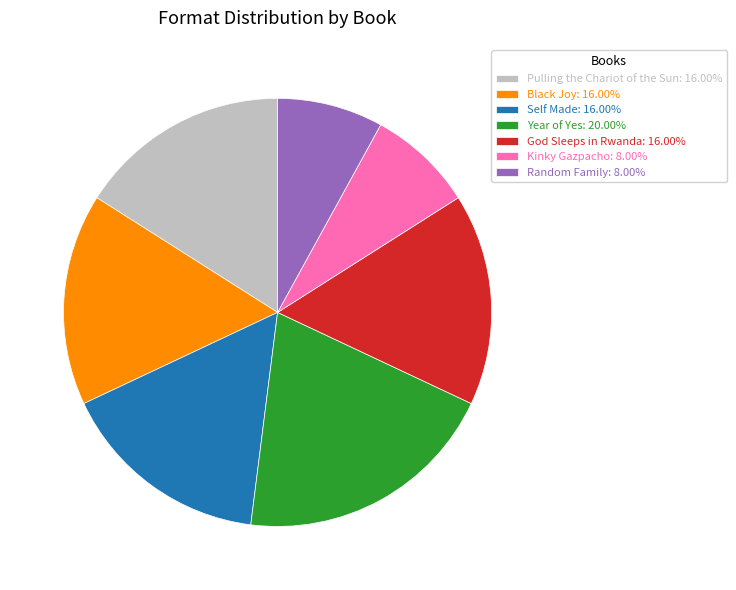

Is the sum of Self Made: 16.00% and God Sleeps in Rwanda: 16.00% greater than half?

No